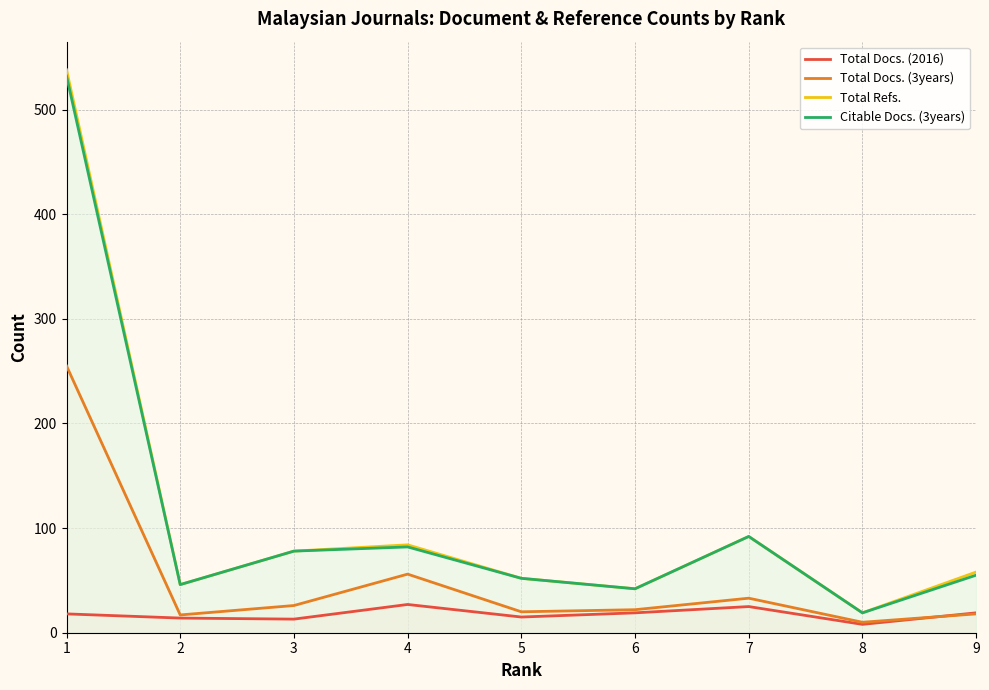

Where is the first local maximum for Total Docs. (2016)?

4